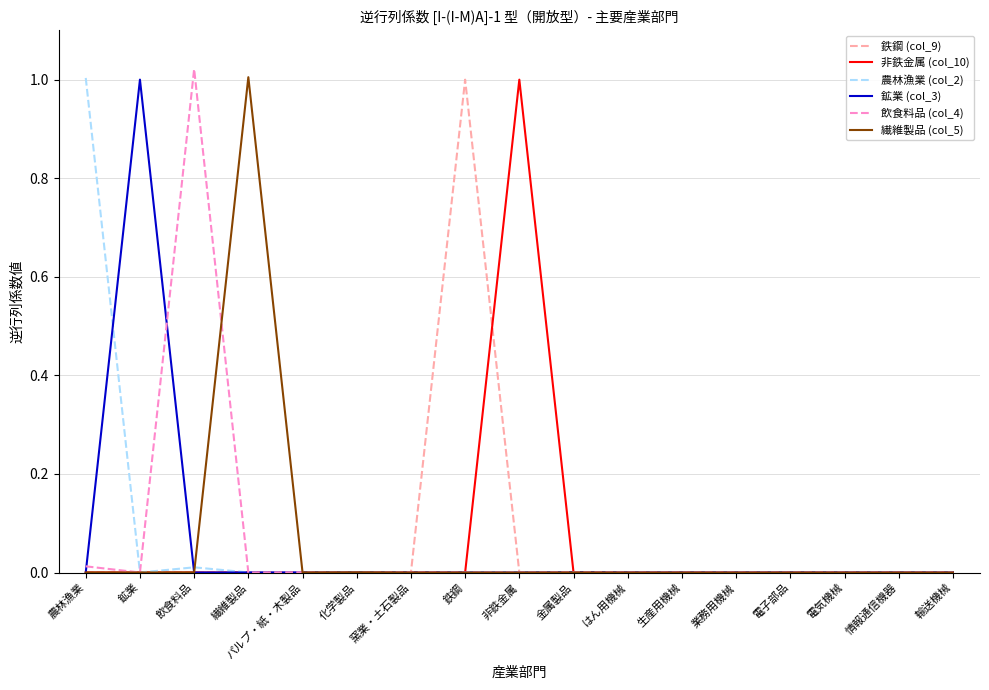

The value of 非鉄金属 (col_10) at 電気機械 is 0.0. True or false?

True